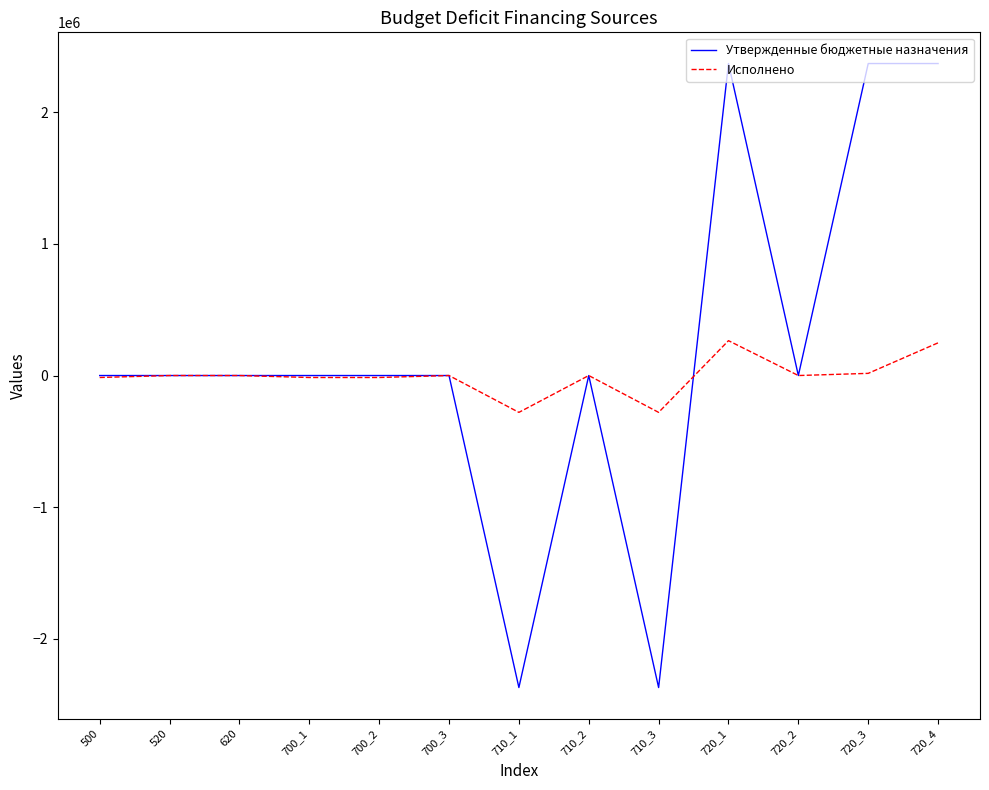

At 720_1, list the series in order from smallest to largest.

Исполнено, Утвержденные бюджетные назначения